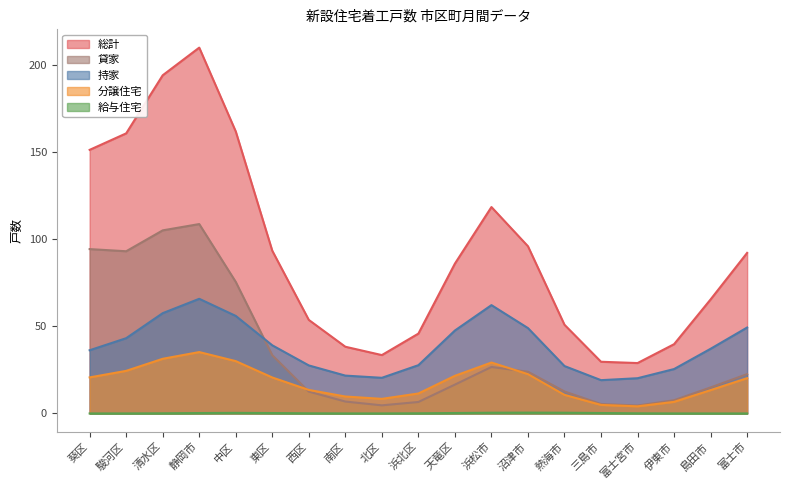

How many lines are shown in the chart?

5